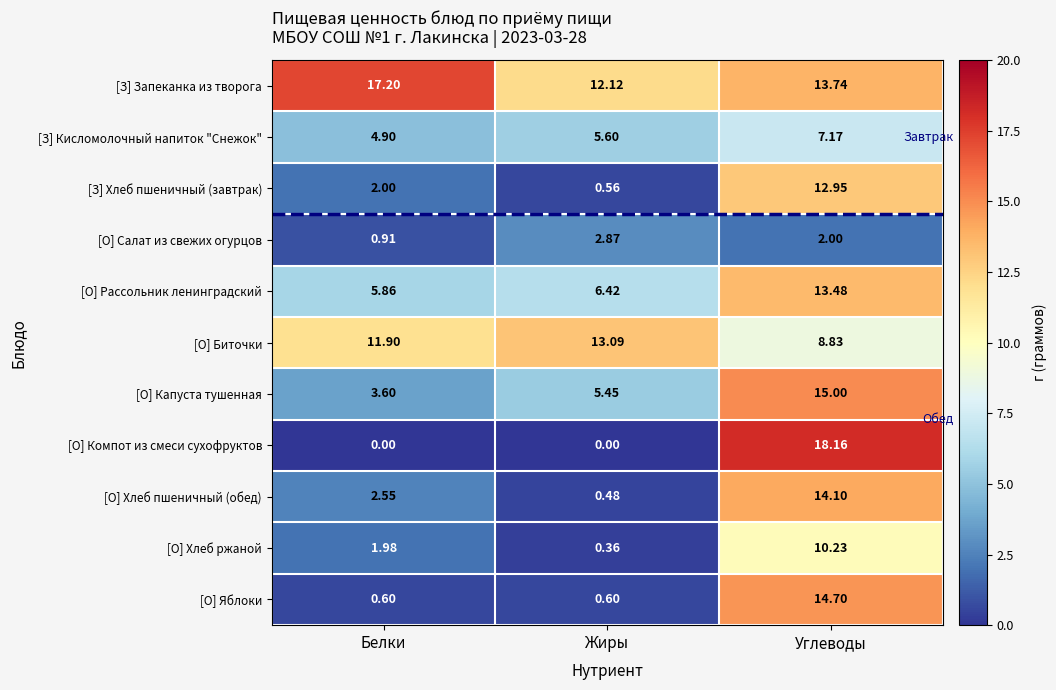

Which series has the largest total across all categories?

[З] Запеканка из творога